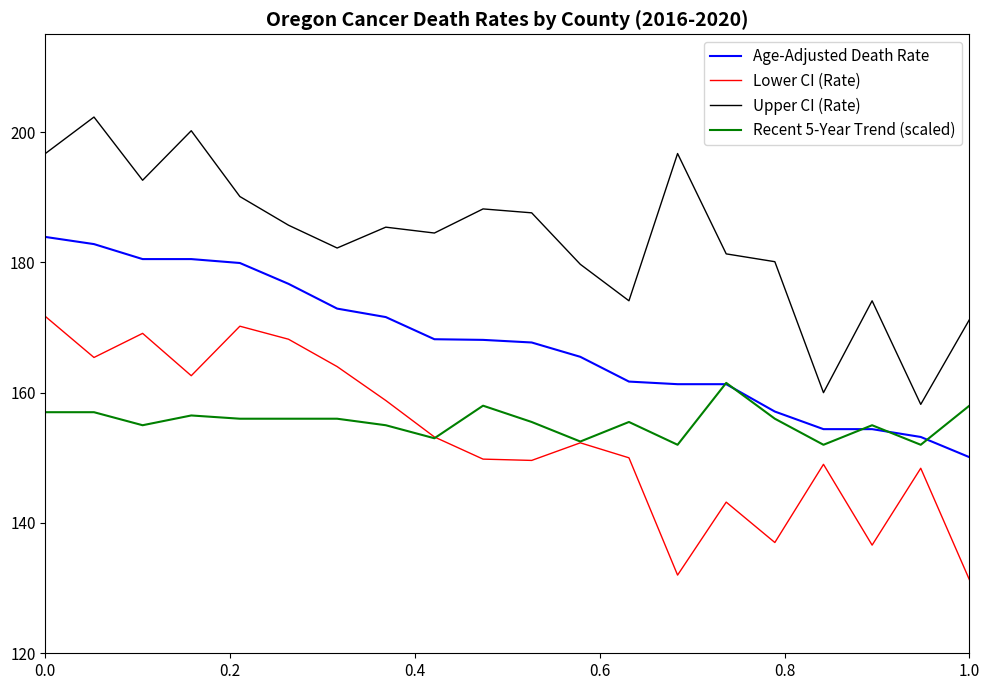

Which series has the largest total across all categories?

Upper CI (Rate)